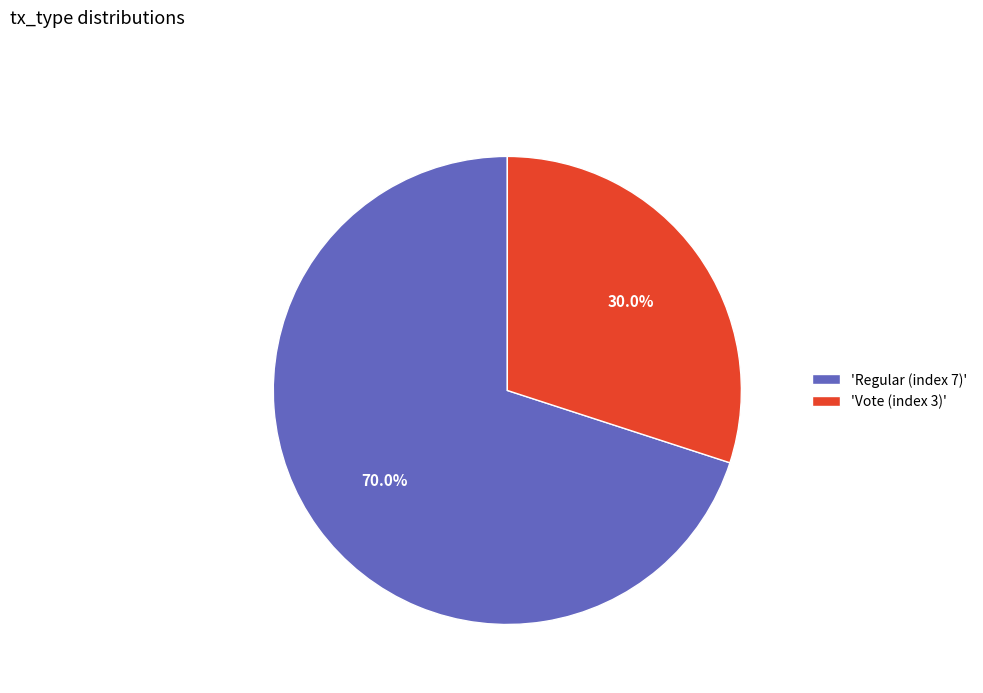

To the nearest percent, what is the difference between the largest and smallest slice percentages?

40%